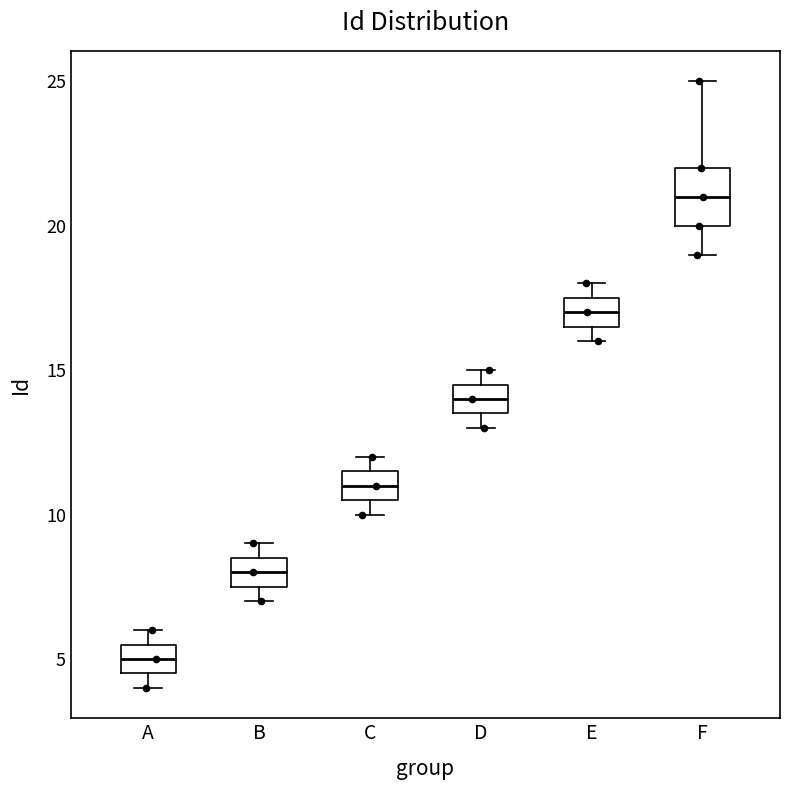

Which box's median line is the highest?

F